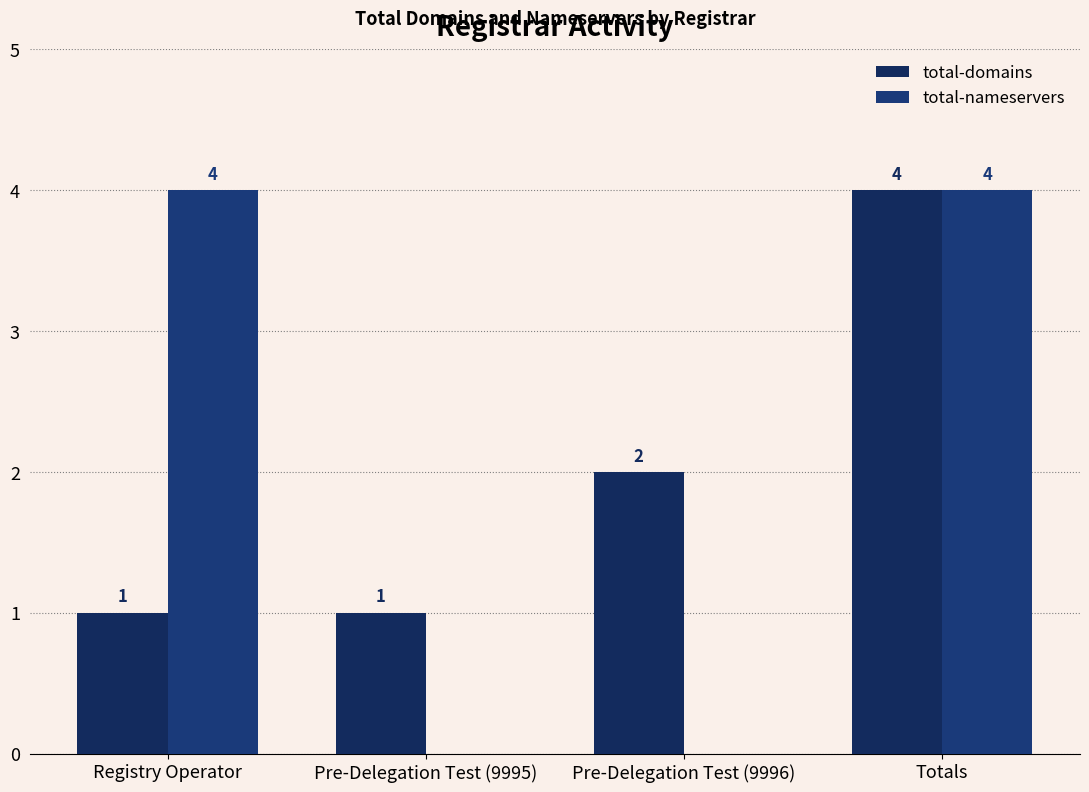

Where does the total-domains series first go above 2?

Totals